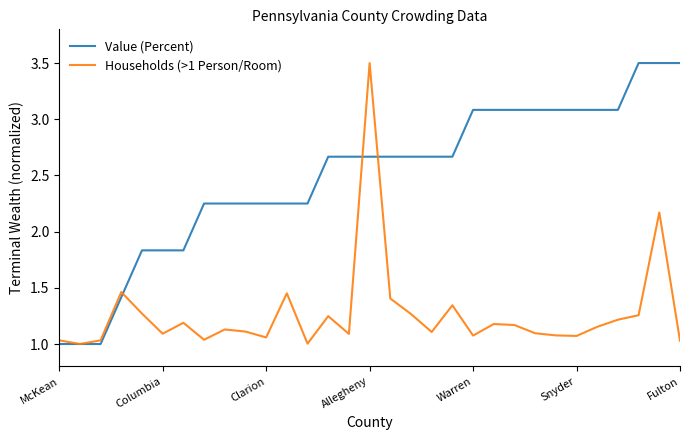

List the series in order of their overall mean, lowest first.

Households (>1 Person/Room), Value (Percent)